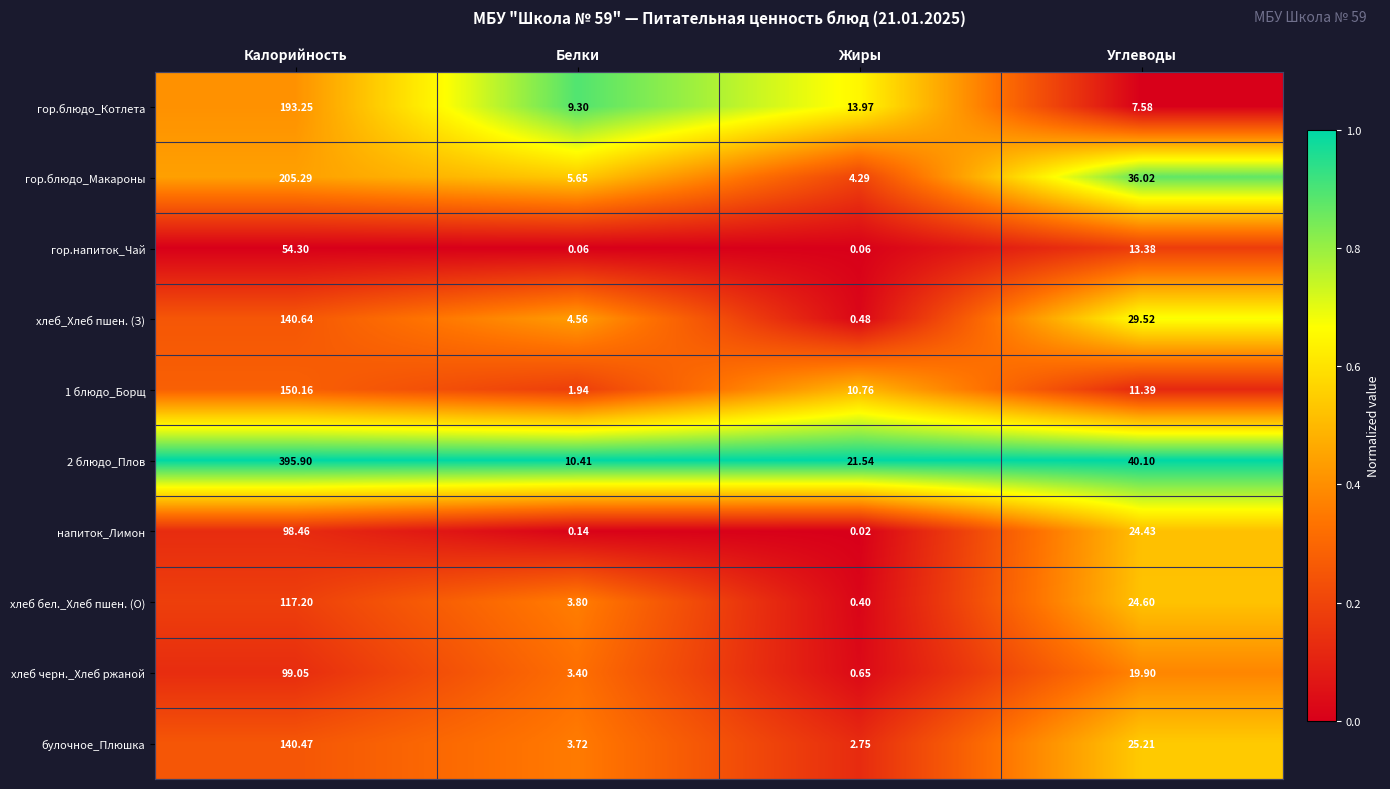

At which label is булочное_Плюшка closest to 71?

Углеводы